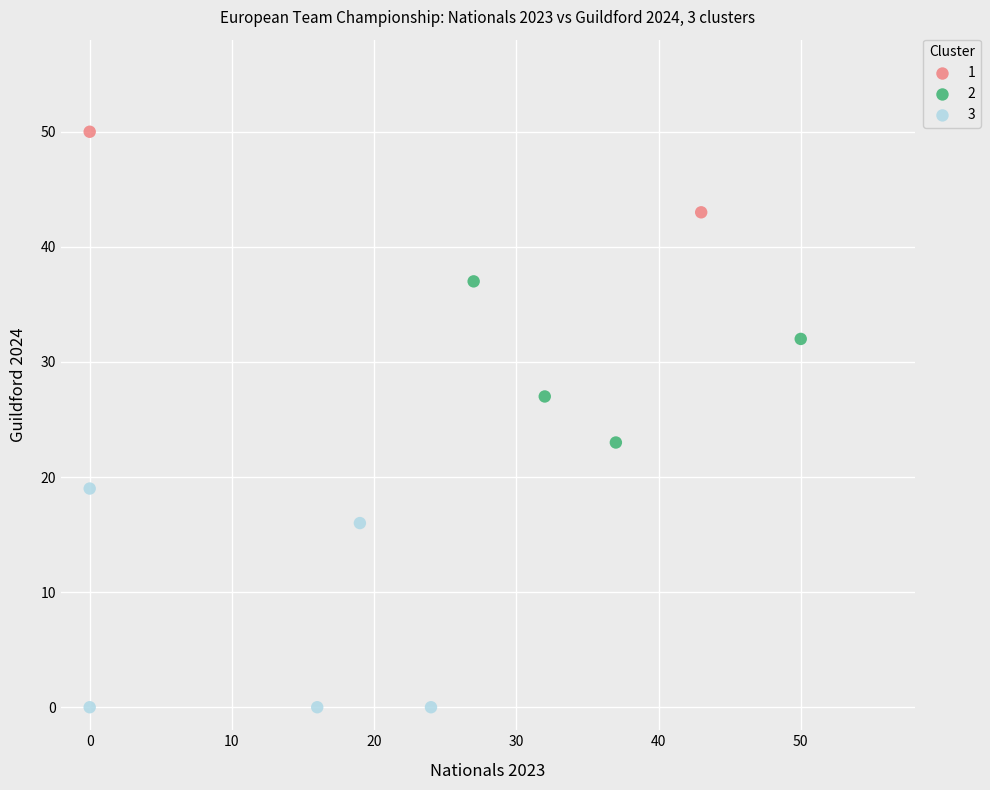

Which series contains the highest Y value?

1